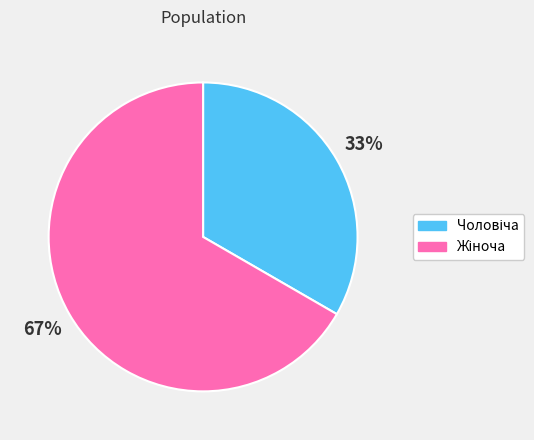

To the nearest percent, what is the average slice percentage?

50%